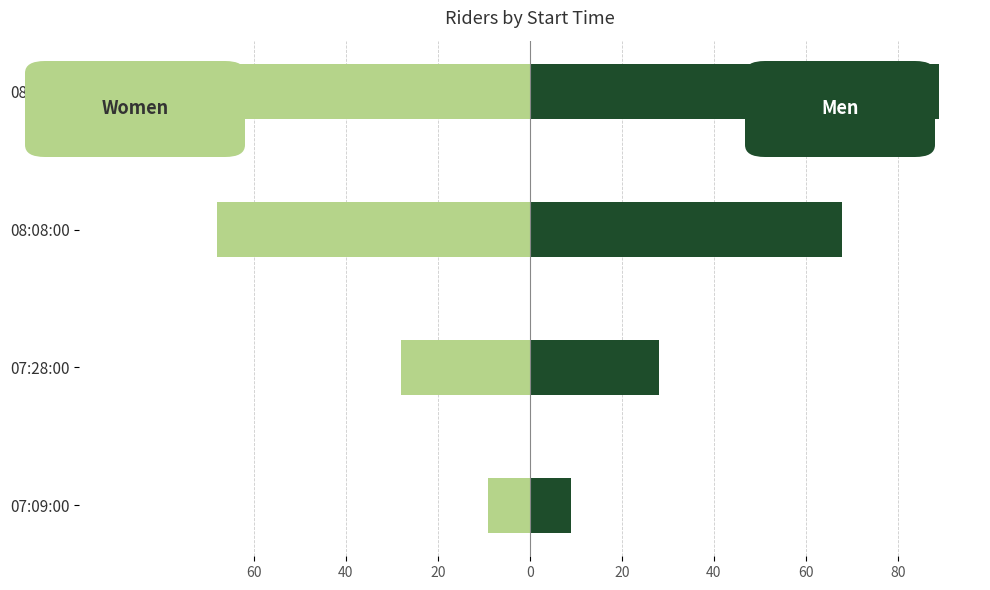

Is the value of Men (bib) at 08:29:00 greater than the value of Women (bib) at 07:28:00?

Yes